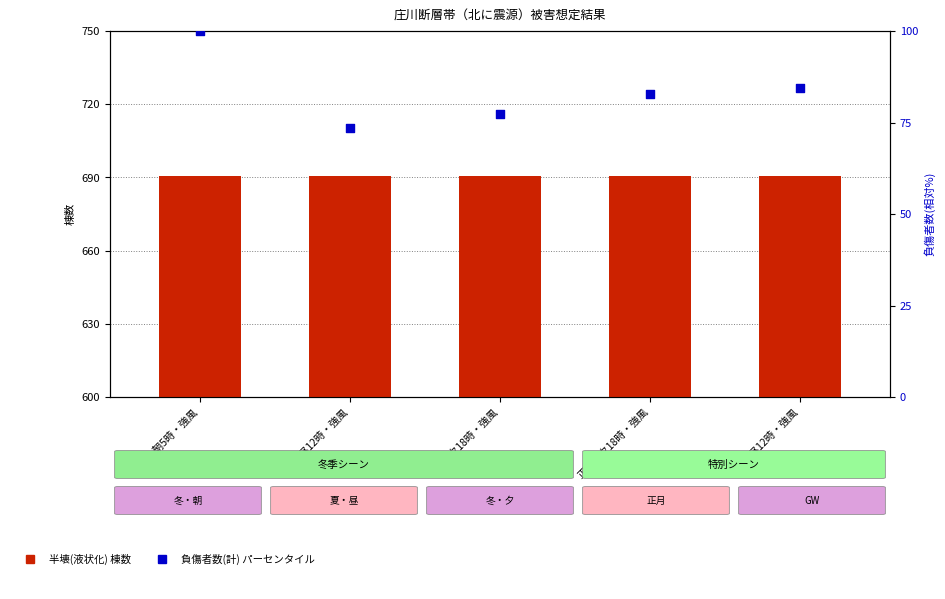

Which series has the widest spread of Y values?

負傷者数(計)